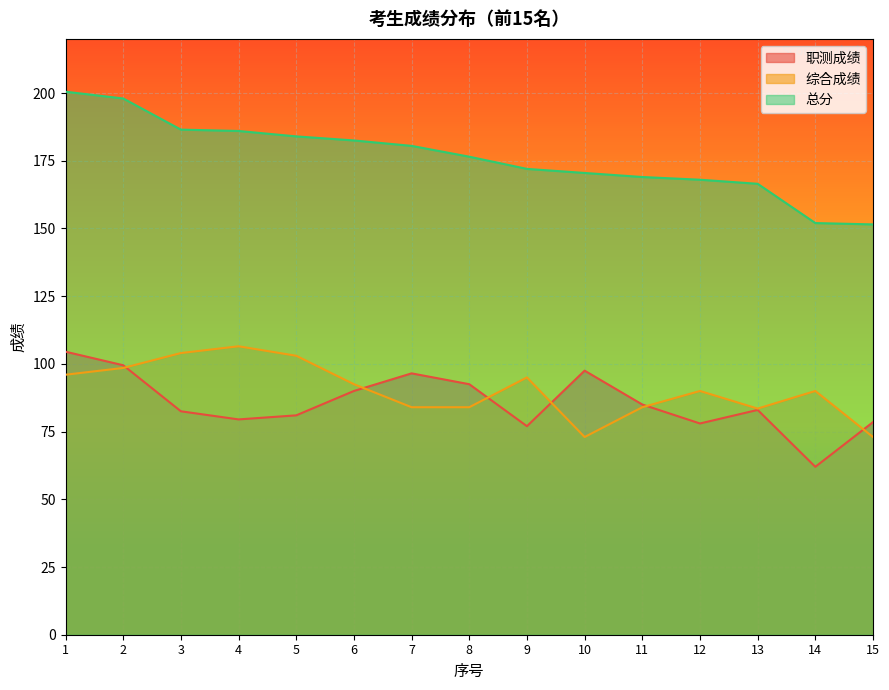

What is the average value of the 综合成绩 series?

90.5